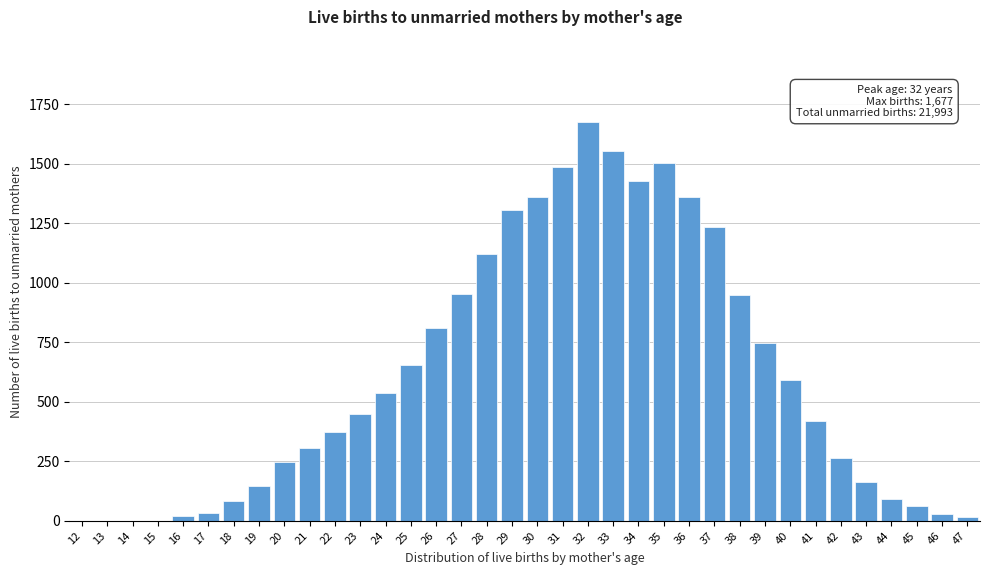

The value at 23 is 768. True or false?

False